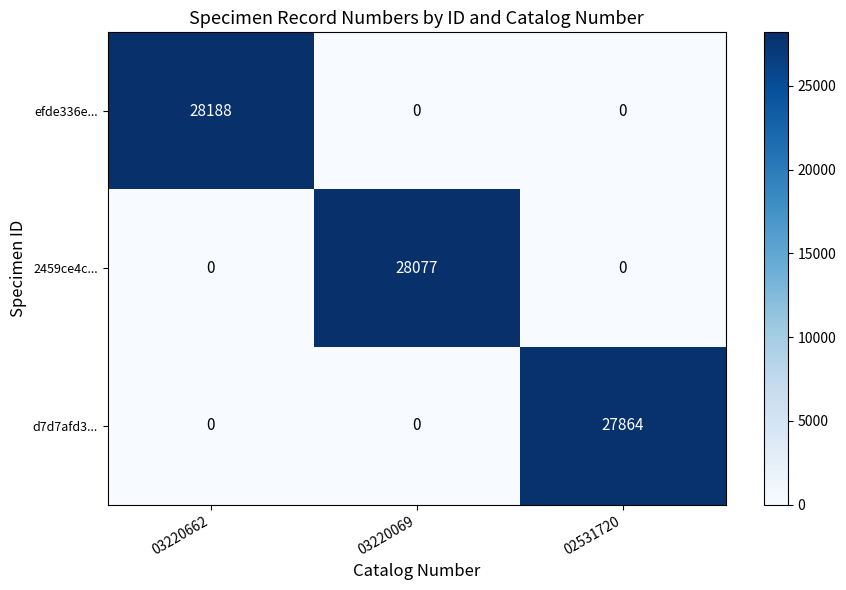

What is the difference between the 2459ce4c... values at 03220069 and 03220662?

28077